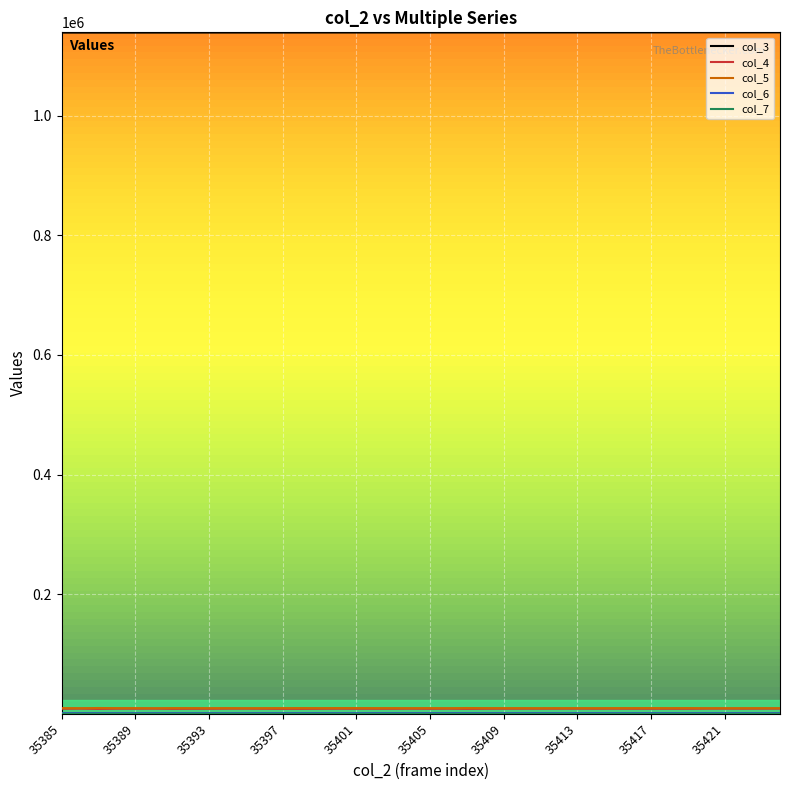

Which series has the largest total across all categories?

col_3